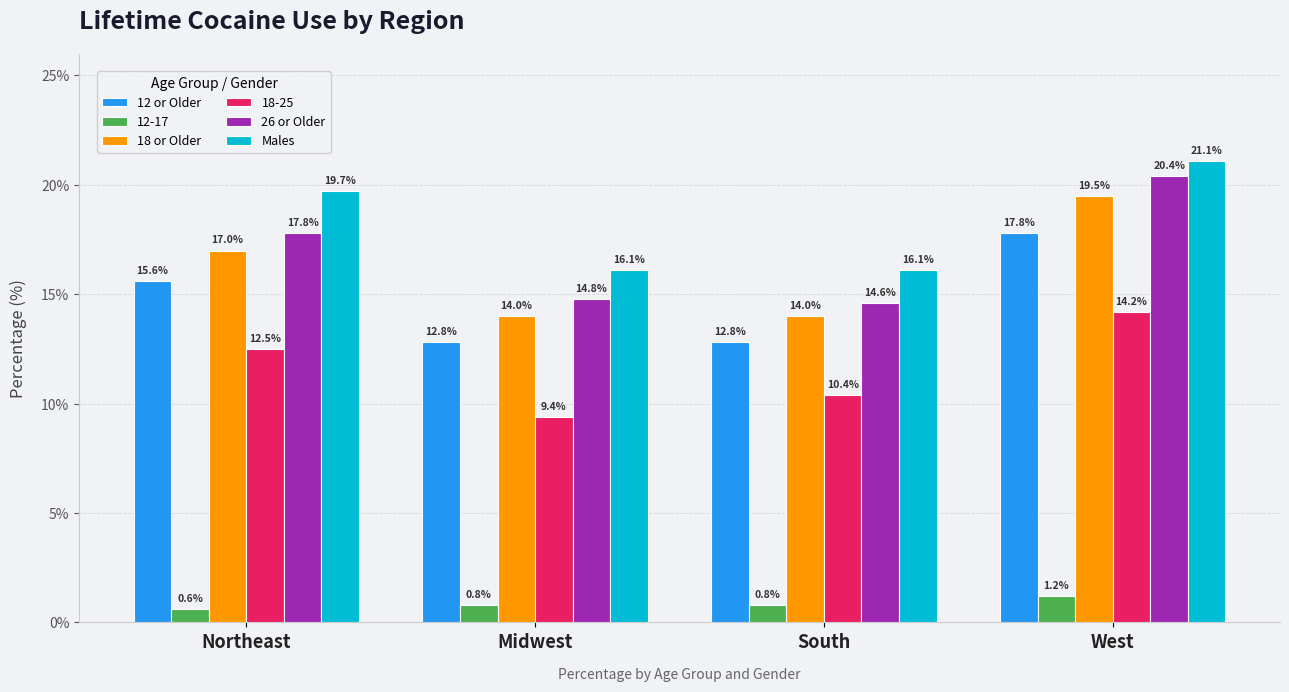

What is the sum of the 18 or Older values at Northeast and South?

31.0